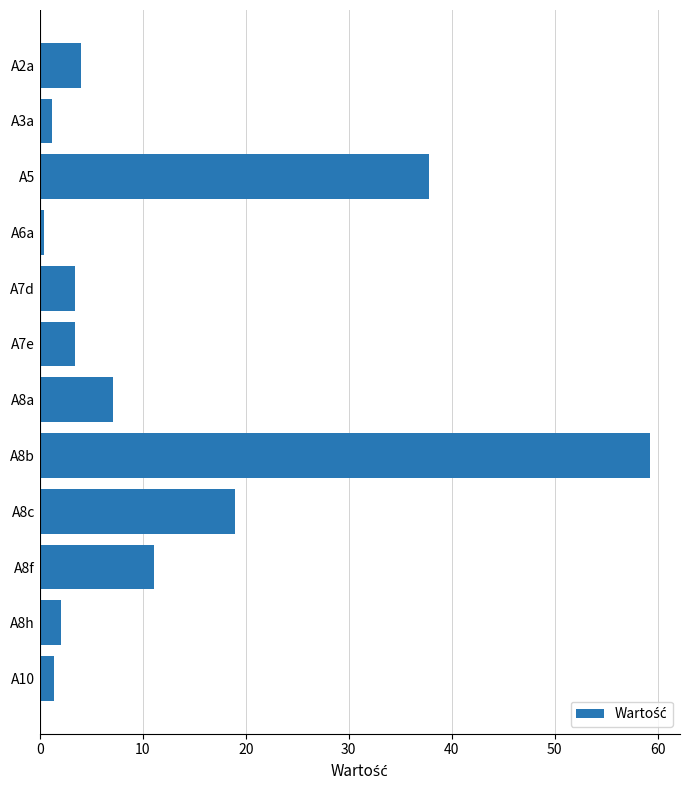

What is the label of the 10th bar from the bottom?

A5